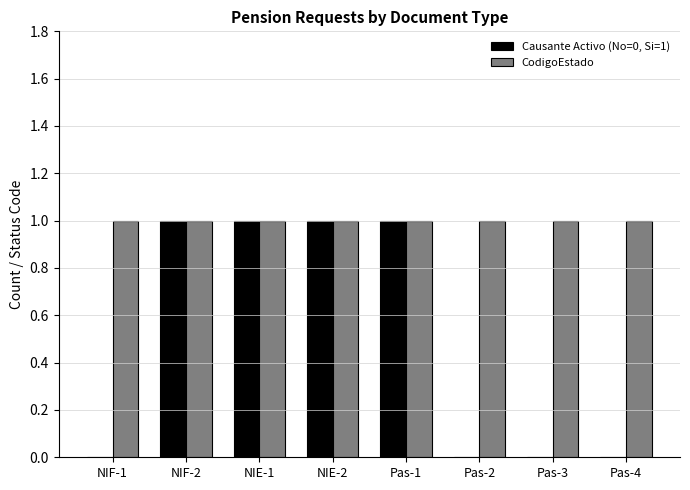

Which series has the largest total across all categories?

CodigoEstado